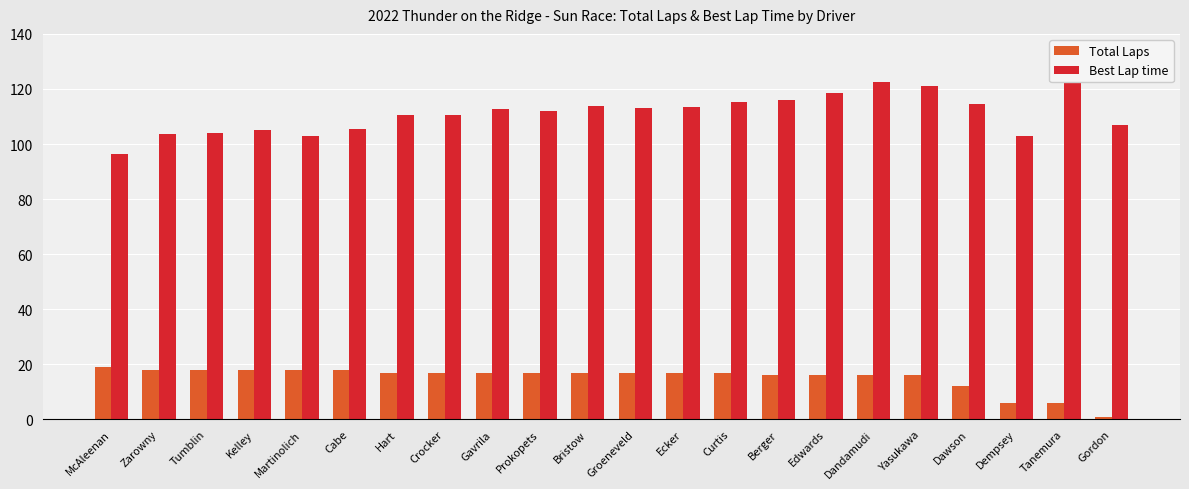

Rank the categories by Total Laps value from lowest to highest.

Gordon, Dempsey, Tanemura, Dawson, Berger, Edwards, Dandamudi, Yasukawa, Hart, Crocker, Gavrila, Prokopets, Bristow, Groeneveld, Ecker, Curtis, Zarowny, Tumblin, Kelley, Martinolich, Cabe, McAleenan